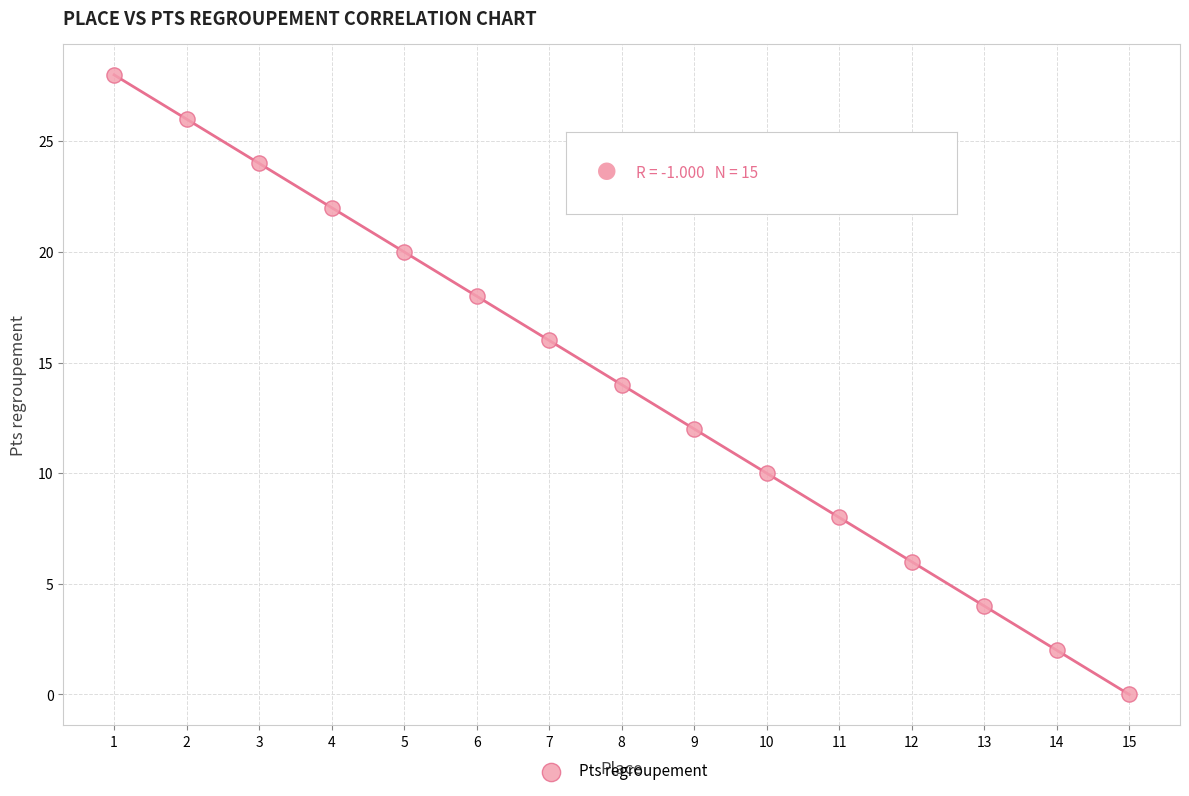

What is the range of Y values (max minus min)?

28